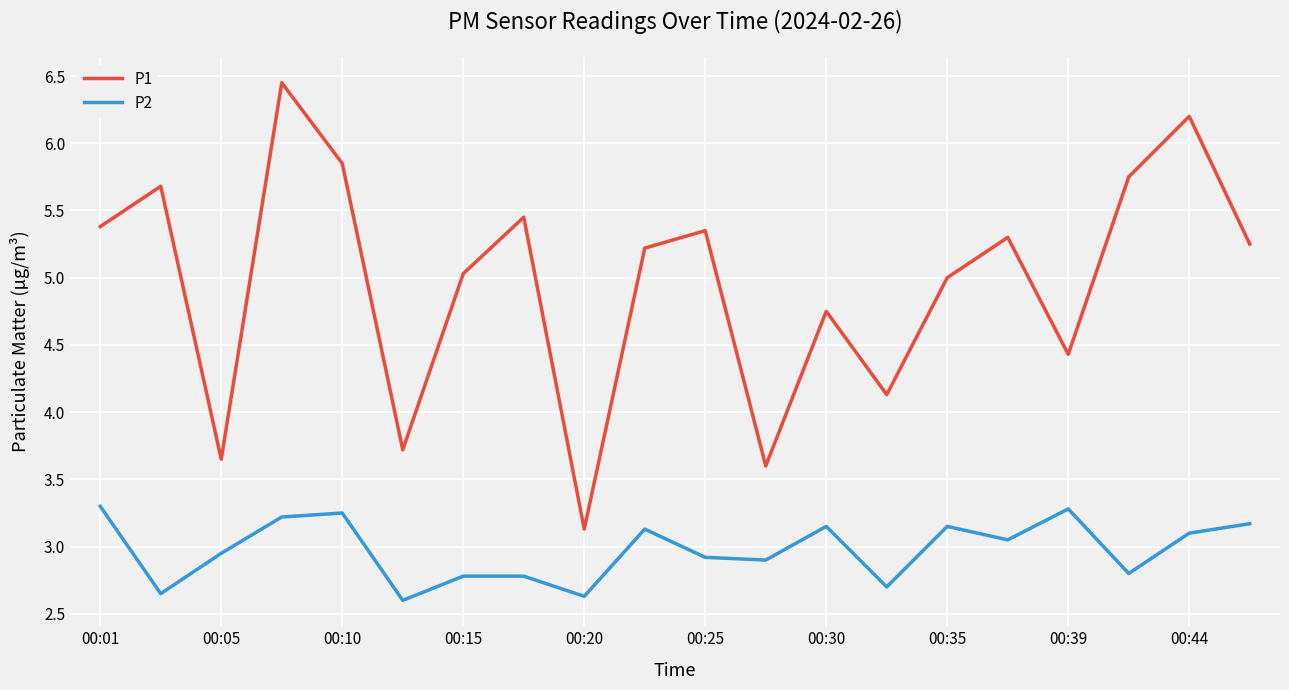

List the series in order of their peak value, highest first.

P1, P2